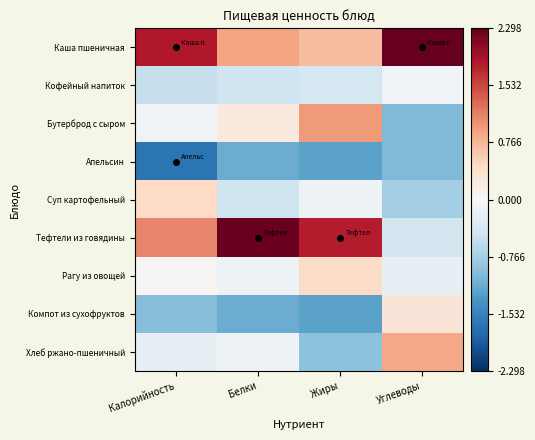

Reading left to right, what are all the values shown in this chart?

Каша пшеничная: Калорийность=1.8	Белки=0.9	Жиры=0.7	Углеводы=2.3
Кофейный напиток: Калорийность=-0.5	Белки=-0.5	Жиры=-0.4	Углеводы=-0.1
Бутерброд с сыром: Калорийность=-0.1	Белки=0.2	Жиры=1.0	Углеводы=-1.0
Апельсин: Калорийность=-1.7	Белки=-1.1	Жиры=-1.2	Углеводы=-1.0
Суп картофельный: Калорийность=0.5	Белки=-0.5	Жиры=-0.1	Углеводы=-0.8
Тефтели из говядины: Калорийность=1.1	Белки=2.3	Жиры=1.8	Углеводы=-0.4
Рагу из овощей: Калорийность=0.0	Белки=-0.1	Жиры=0.4	Углеводы=-0.2
Компот из сухофруктов: Калорийность=-1.0	Белки=-1.1	Жиры=-1.2	Углеводы=0.3
Хлеб ржано-пшеничный: Калорийность=-0.2	Белки=-0.1	Жиры=-1.0	Углеводы=0.9